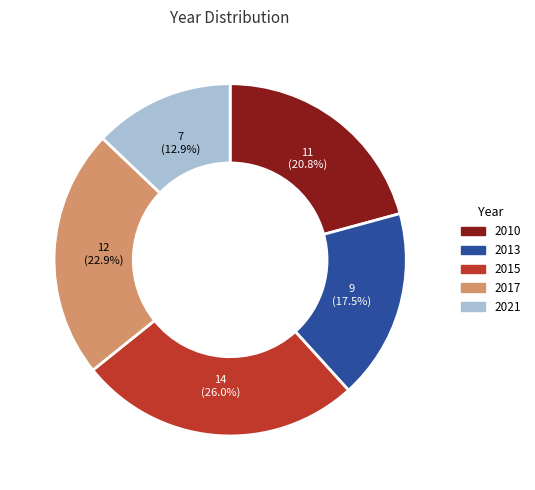

What percentage is NOT represented by 2021?

87.1%